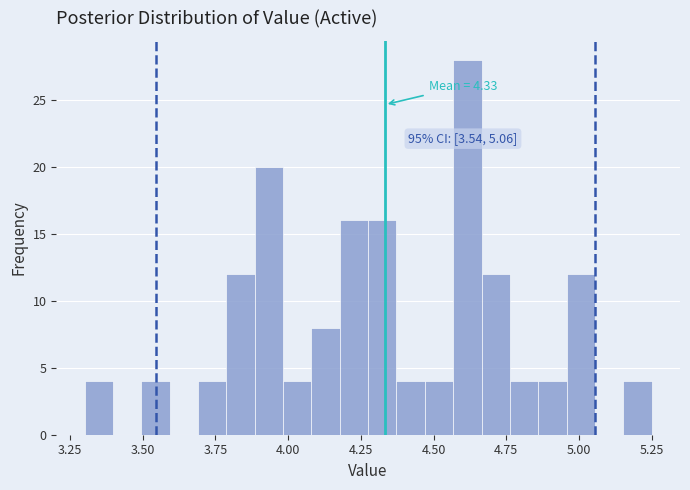

Read against the x-axis, roughly where is the centre of the tallest bar?

4.60